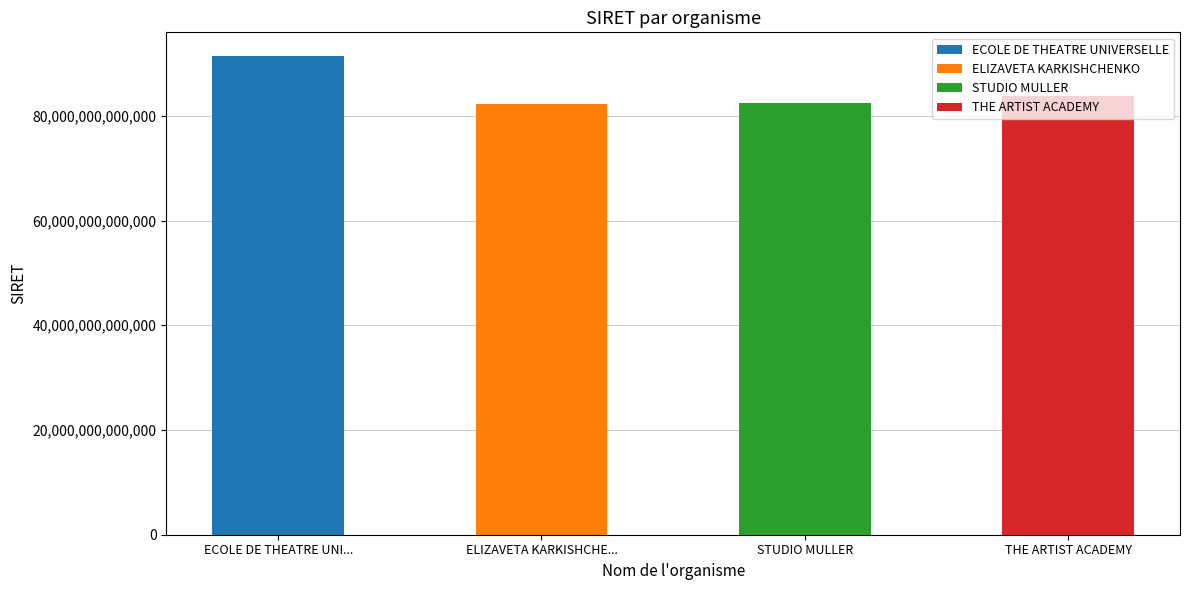

Is it true that the value at ECOLE DE THEATRE UNIVERSELLE is 142974022547448?

False